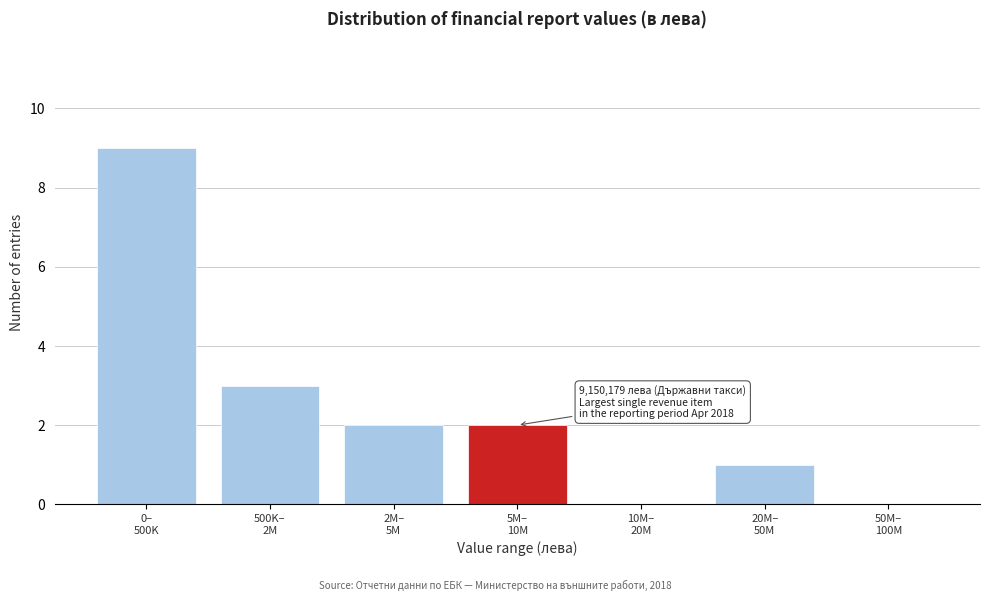

What is the maximum value shown in the chart?

9